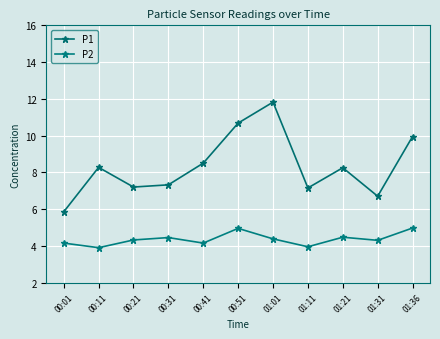

What position from the right is 01:11?

4